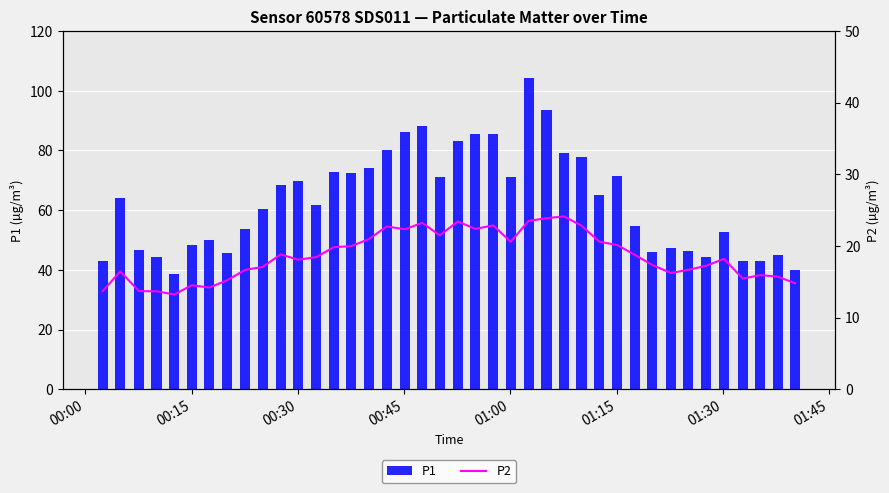

List the series in order of their peak value, highest first.

P1, P2